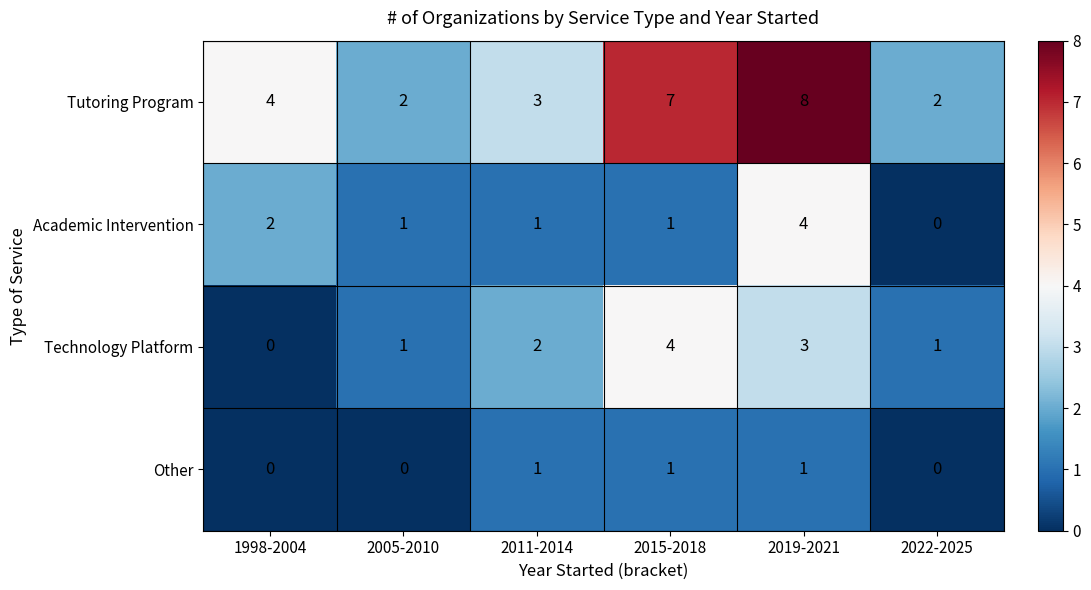

Reading right to left, extract all data points from this chart.

Tutoring Program: 2022-2025=2	2019-2021=8	2015-2018=7	2011-2014=3	2005-2010=2	1998-2004=4
Academic Intervention: 2022-2025=0	2019-2021=4	2015-2018=1	2011-2014=1	2005-2010=1	1998-2004=2
Technology Platform: 2022-2025=1	2019-2021=3	2015-2018=4	2011-2014=2	2005-2010=1	1998-2004=0
Other: 2022-2025=0	2019-2021=1	2015-2018=1	2011-2014=1	2005-2010=0	1998-2004=0